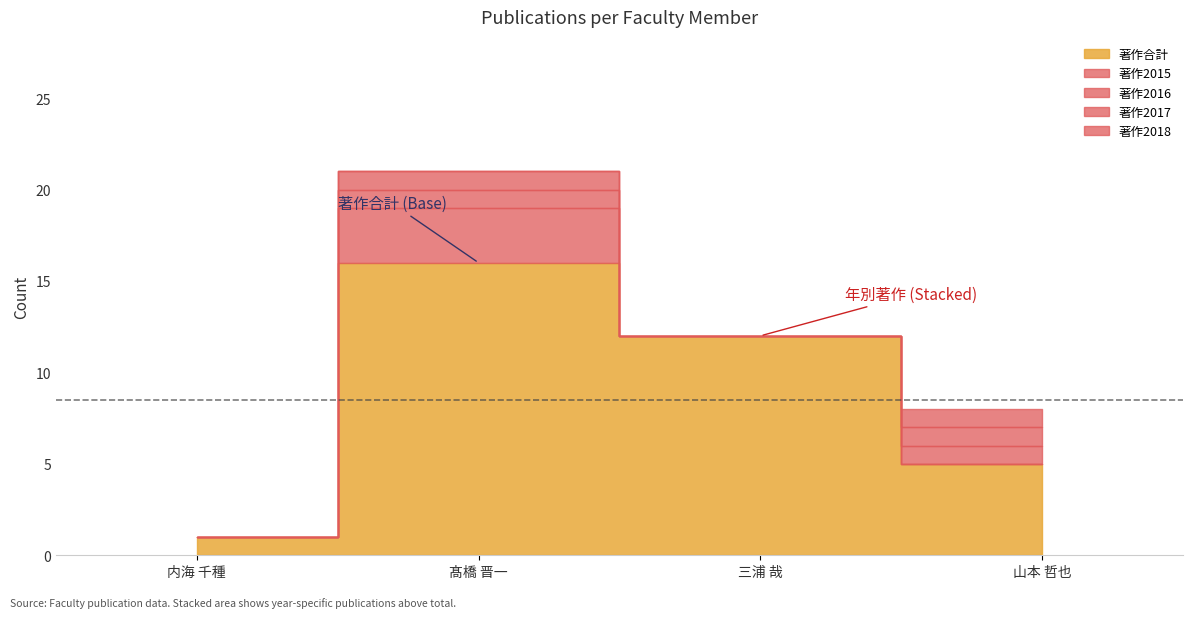

The 著作合計 series shows 3 at 山本 哲也. True or false?

False